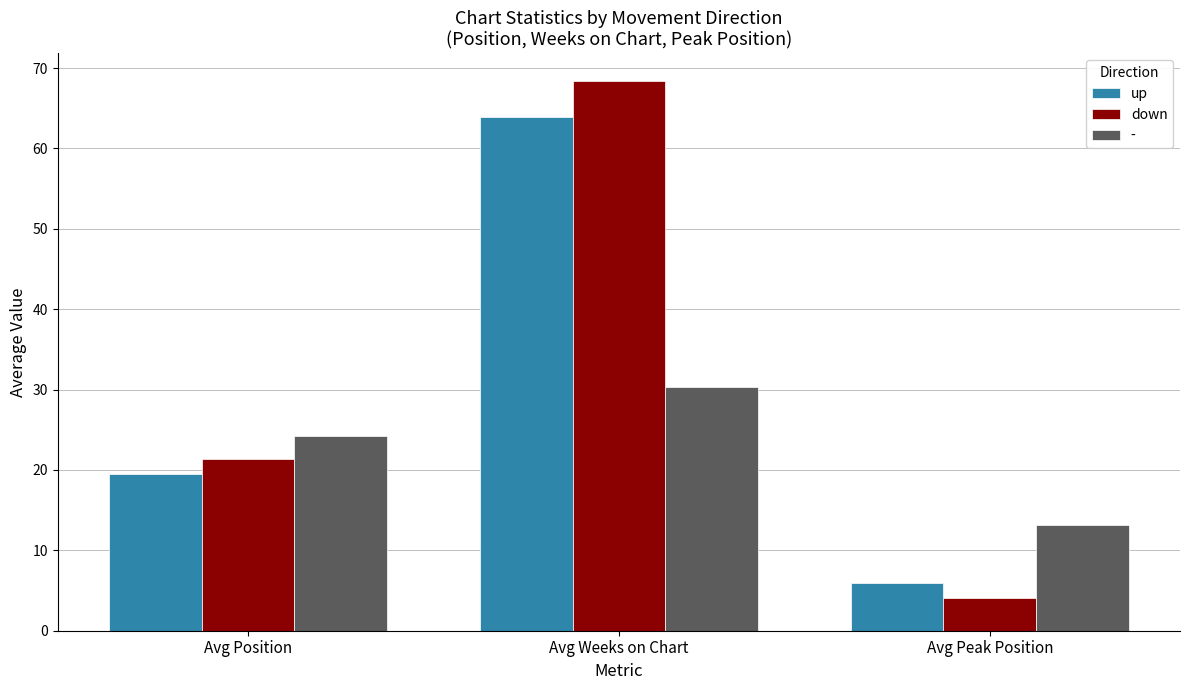

What is the sum of the down values at Avg Peak Position and Avg Weeks on Chart?

72.5